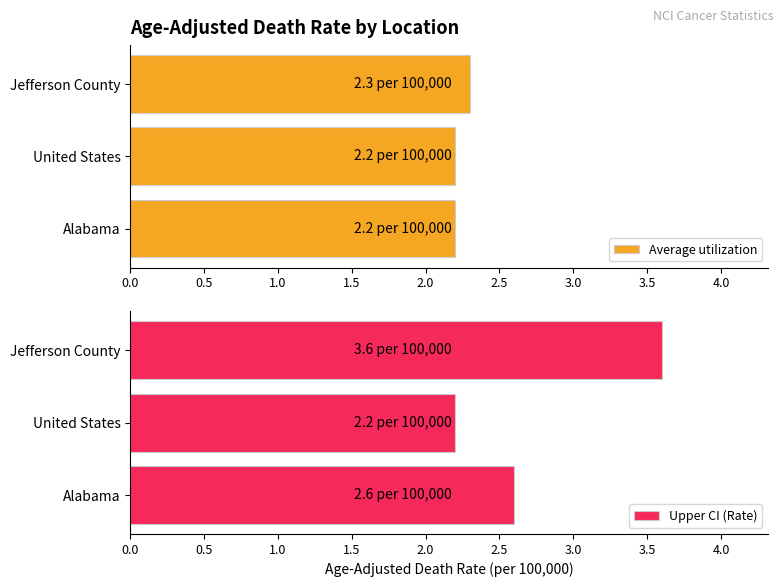

What is the minimum value shown in the chart?

2.2